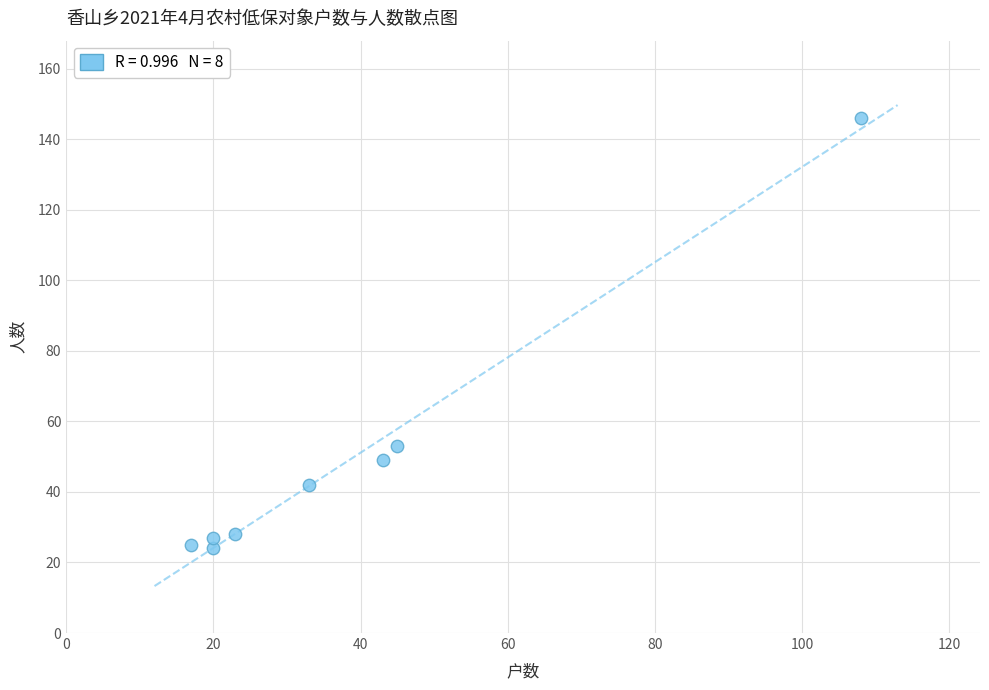

What Y value in the scatter plot is closest to 85?

53